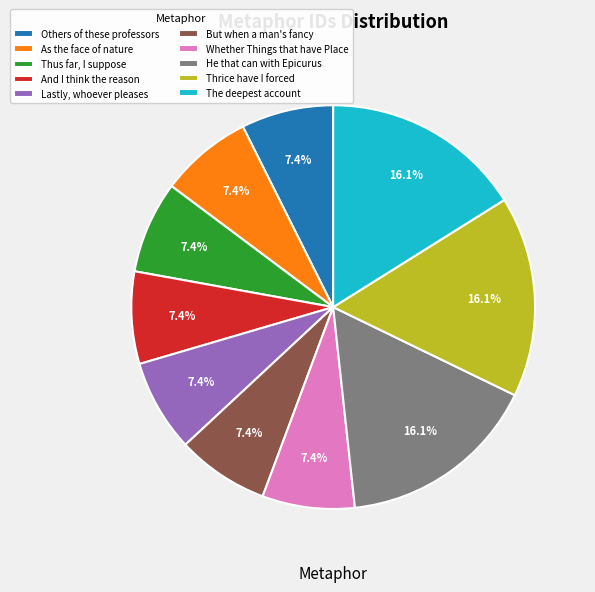

Is The deepest account the majority of the pie?

No